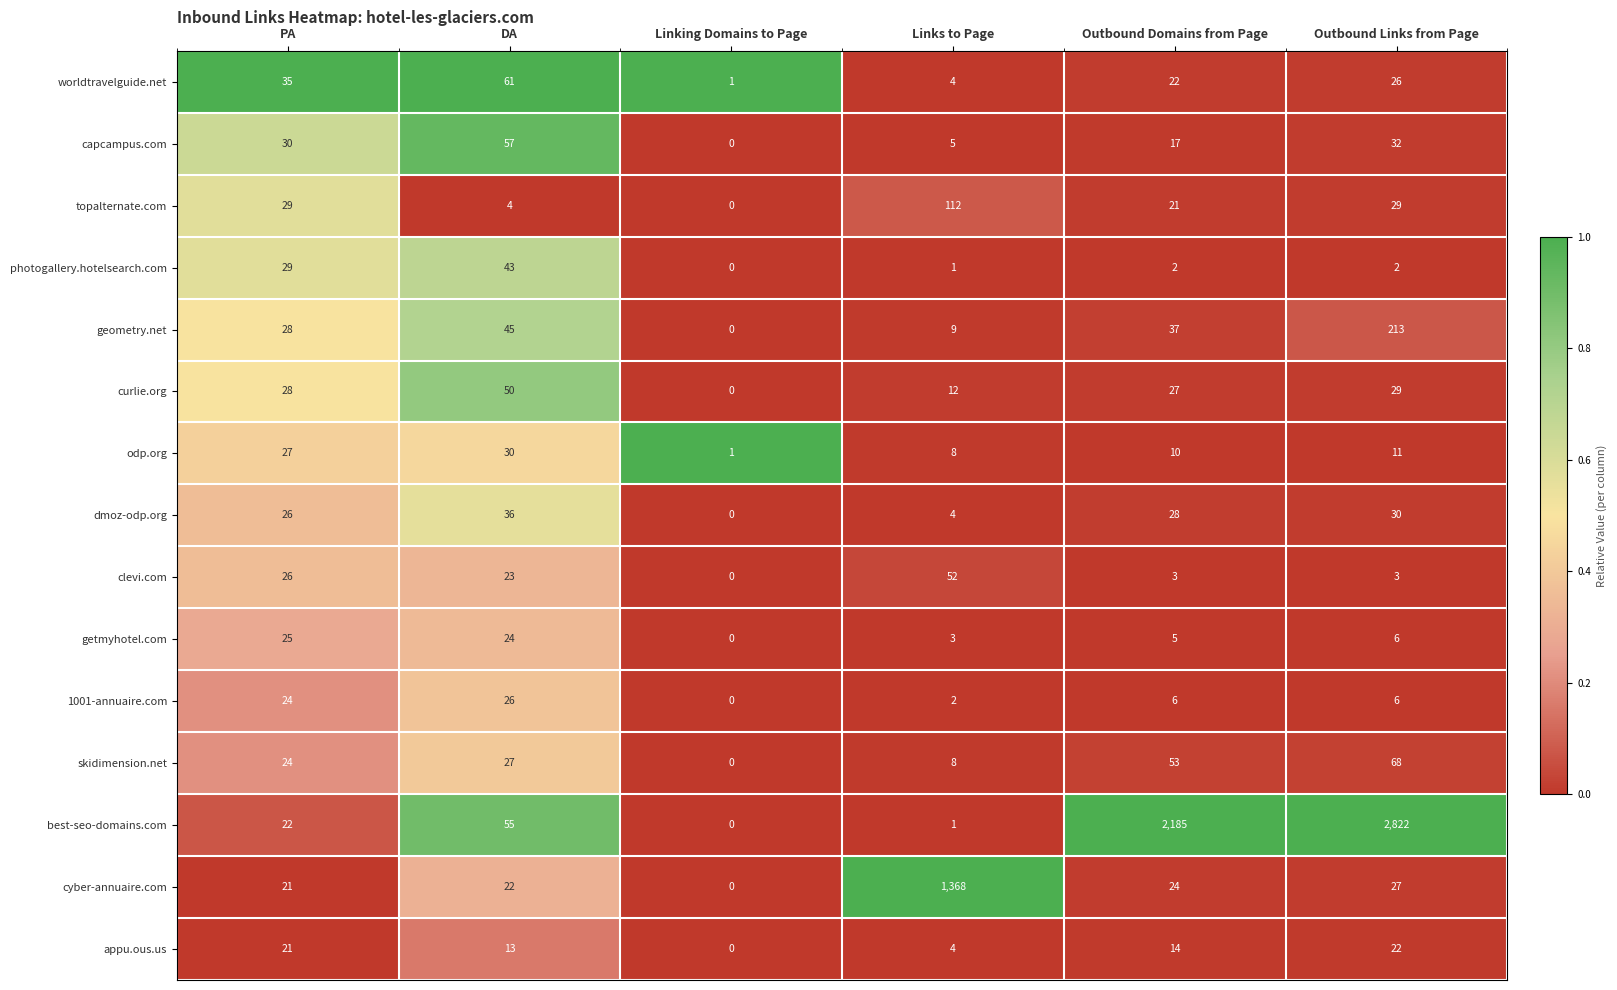

The best-seo-domains.com series shows 22 at PA. True or false?

True